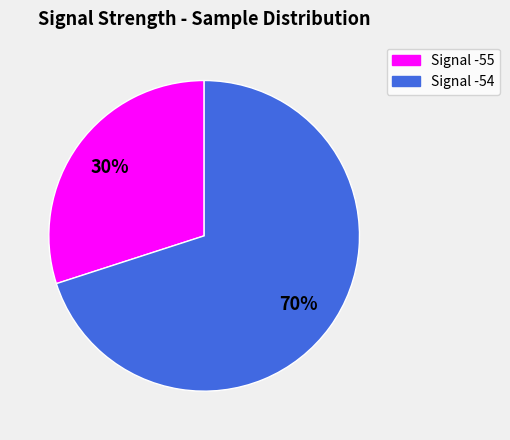

Rank the categories by value from highest to lowest.

Signal -54, Signal -55